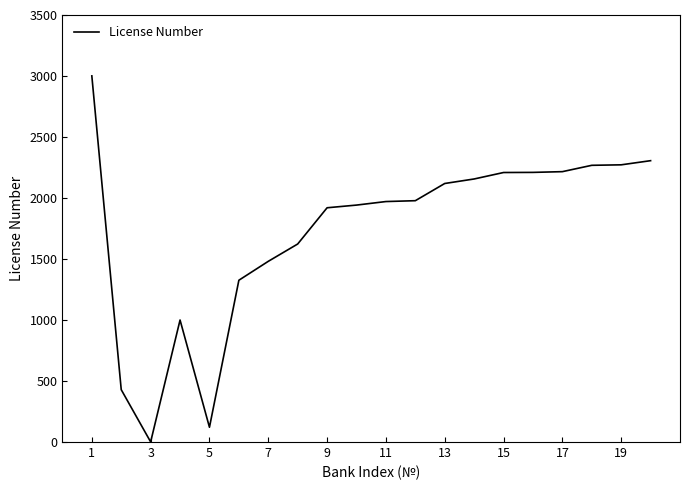

What is the maximum value shown in the chart?

3001